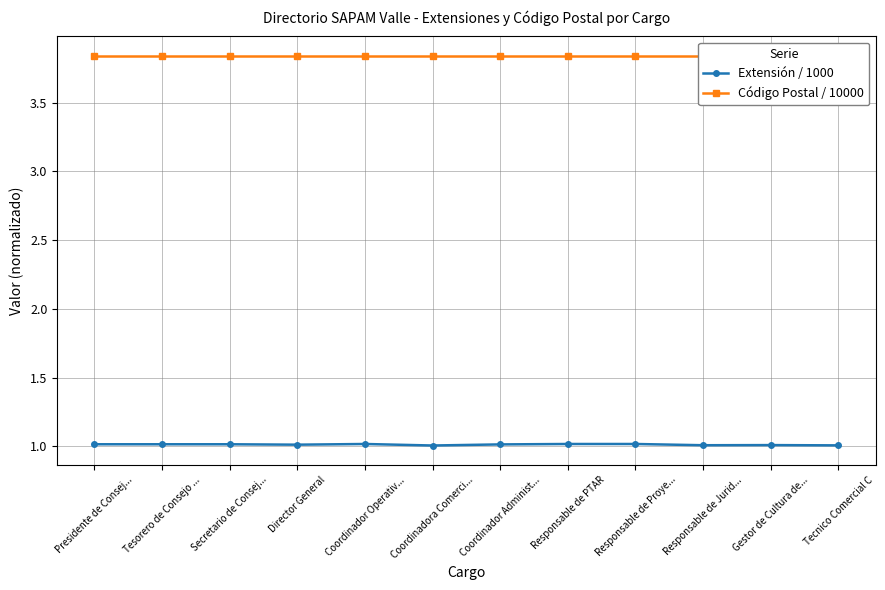

What is the greatest value displayed?

3.8